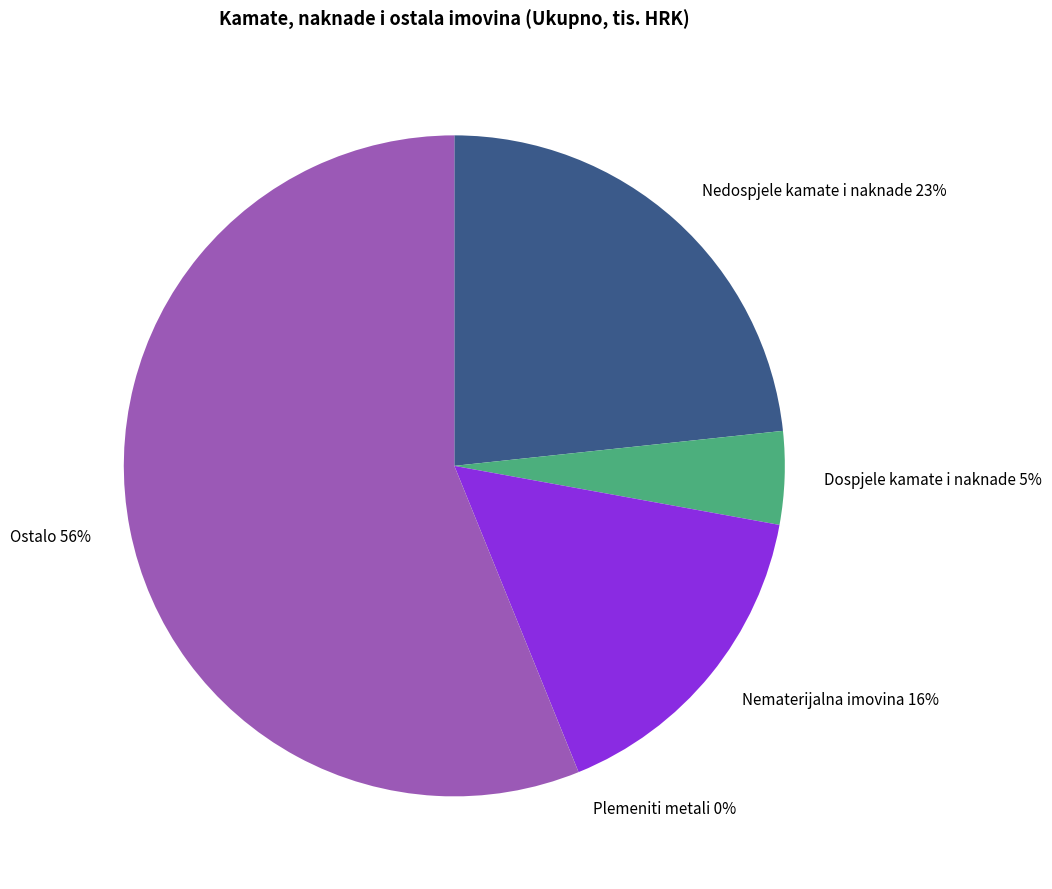

What is the largest slice in the pie chart?

Ostalo